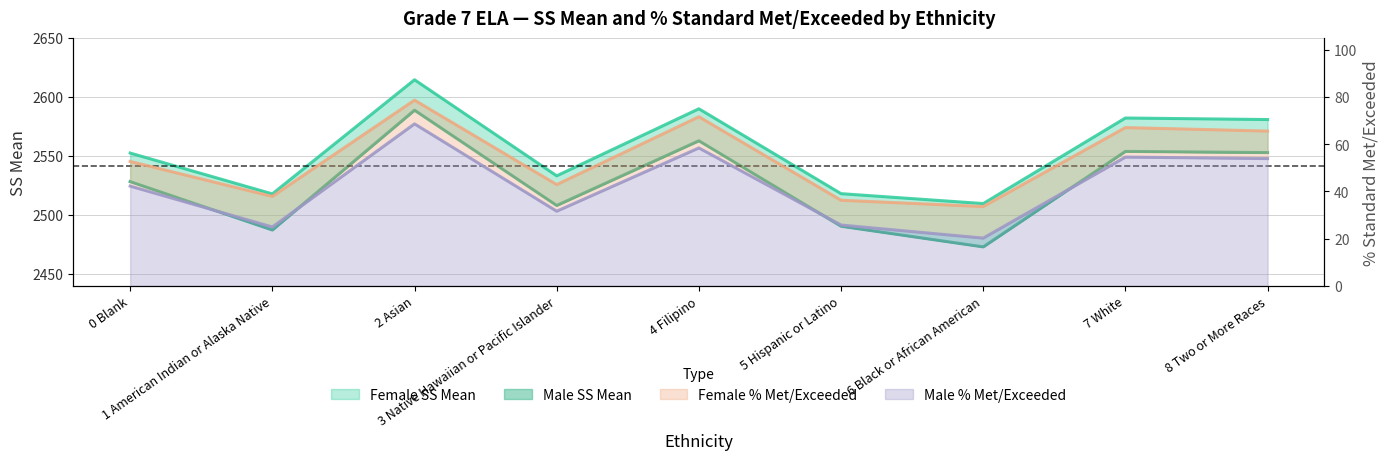

What is the sum of the Male Pct Met values at 1 American Indian or Alaska Native and 2 Asian?

93.5